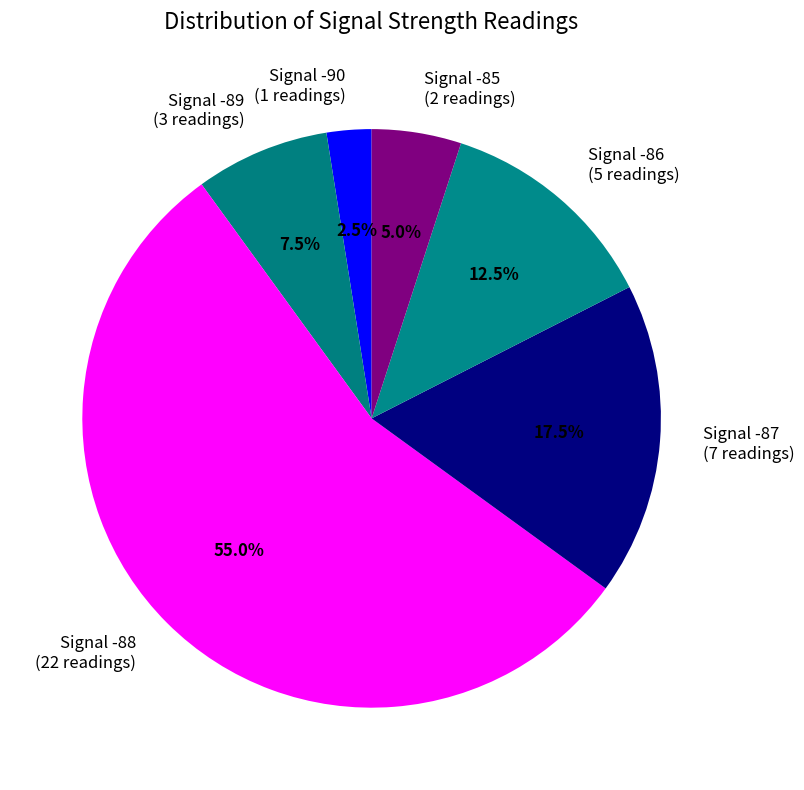

Does Signal -88 (22 readings) account for over 50% of the chart?

Yes